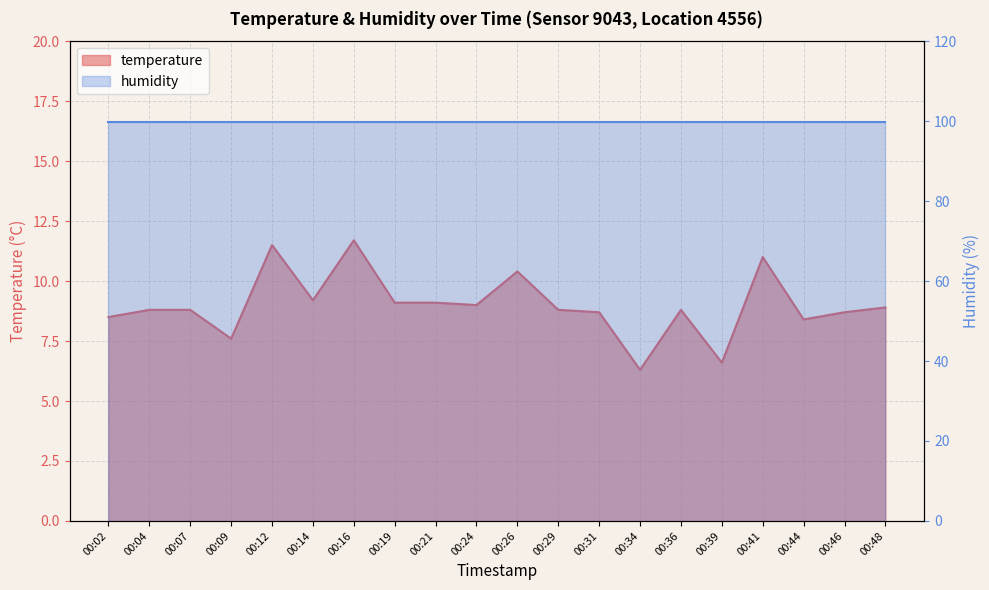

Rank the categories by value from highest to lowest.

00:16, 00:12, 00:41, 00:26, 00:14, 00:19, 00:21, 00:24, 00:48, 00:04, 00:07, 00:29, 00:36, 00:31, 00:46, 00:02, 00:44, 00:09, 00:39, 00:34